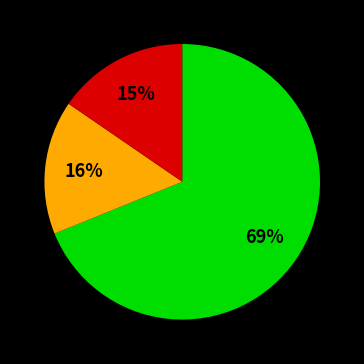

Does any single category account for the majority?

Yes